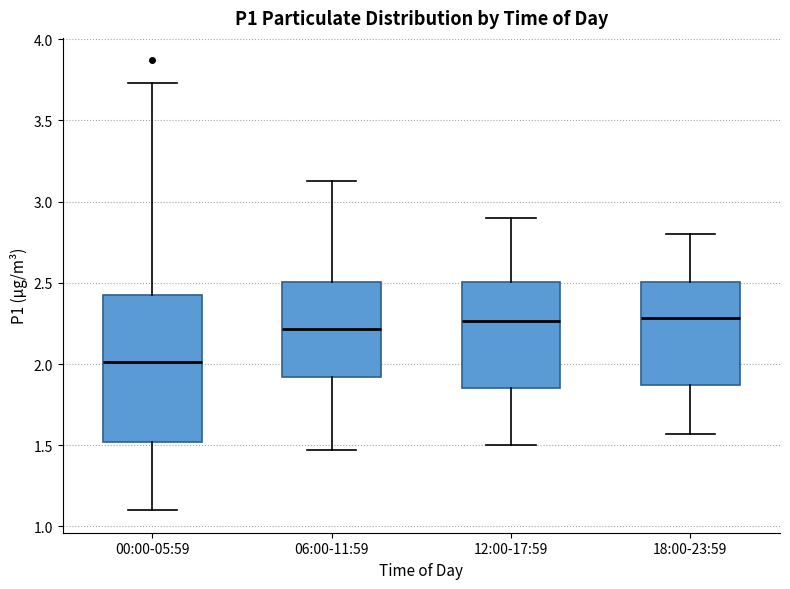

Where does the median line of the box for 12:00-17:59 sit on the y-axis? The values are not printed on the chart, so give them approximately, as read against the axis.

2.25